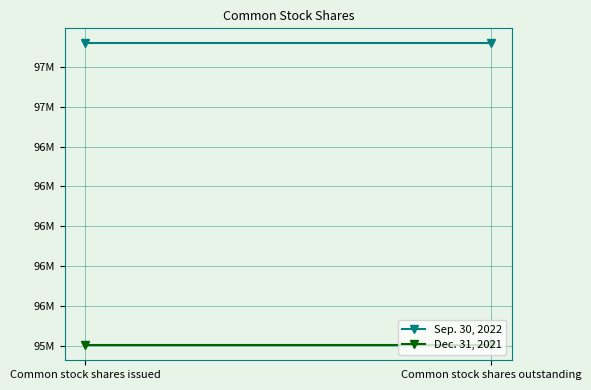

What is the minimum value shown in the chart?

95806063